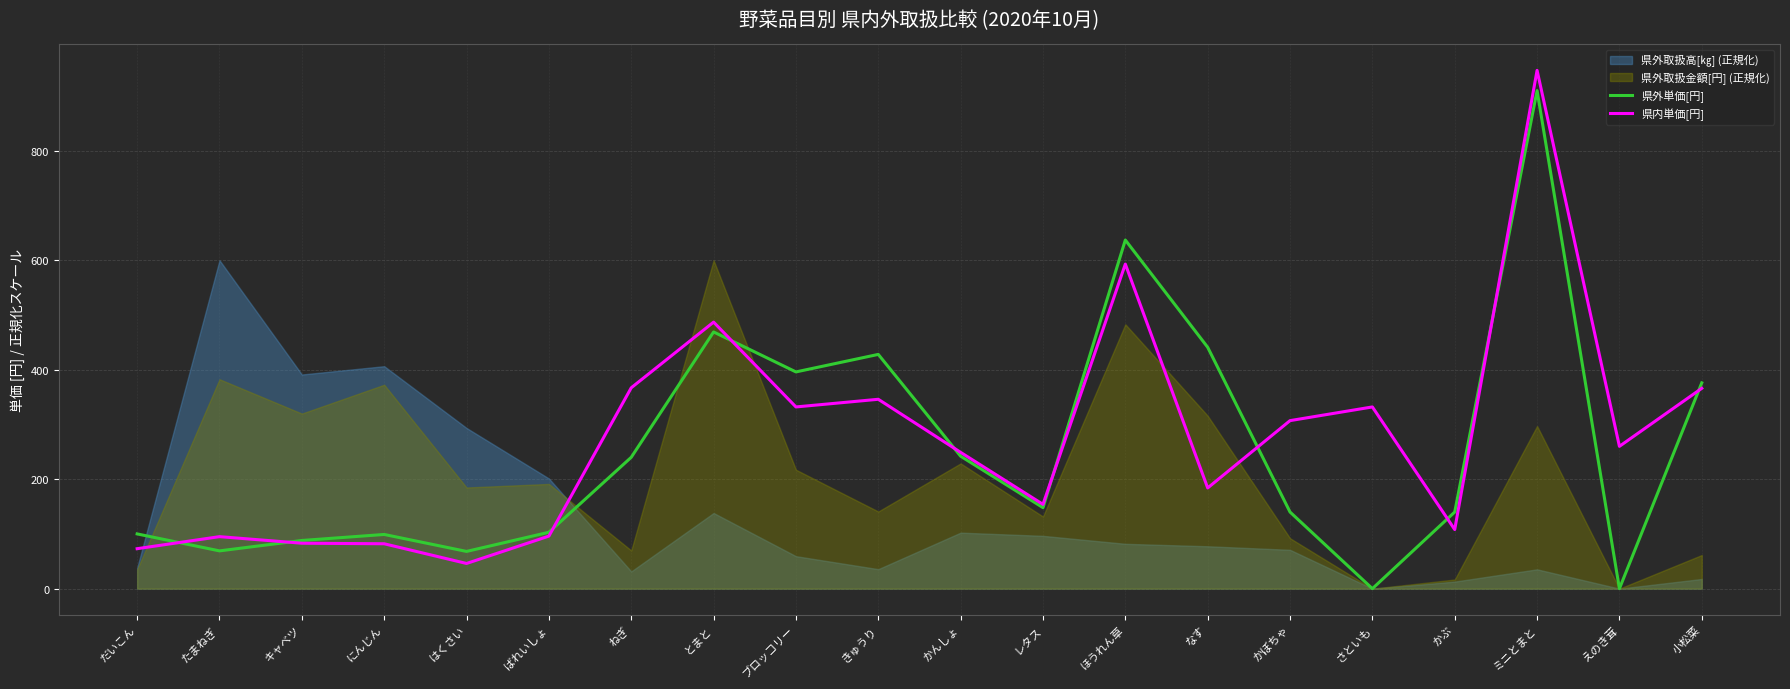

Is the value of 県内単価[円] at キャベツ greater than the value of 県外単価[円] at かぼちゃ?

No